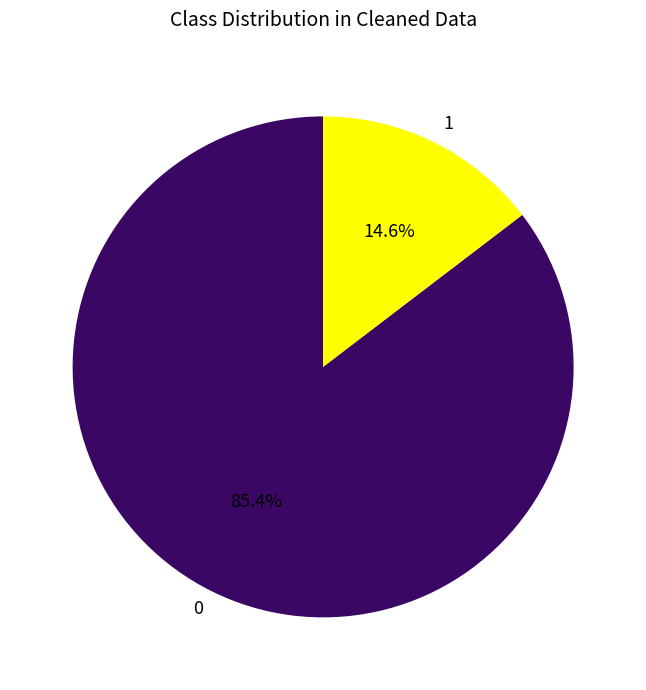

Which category has the biggest portion of the pie?

0